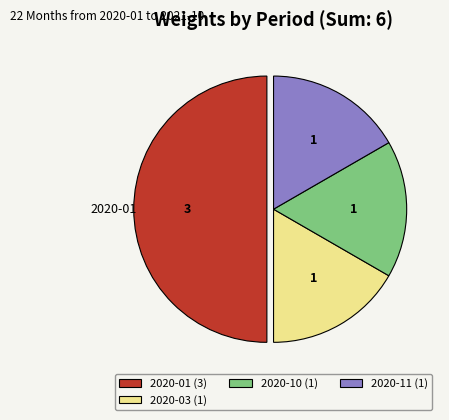

The 2020-03 (1) slice represents 17% of the pie. True or false?

True